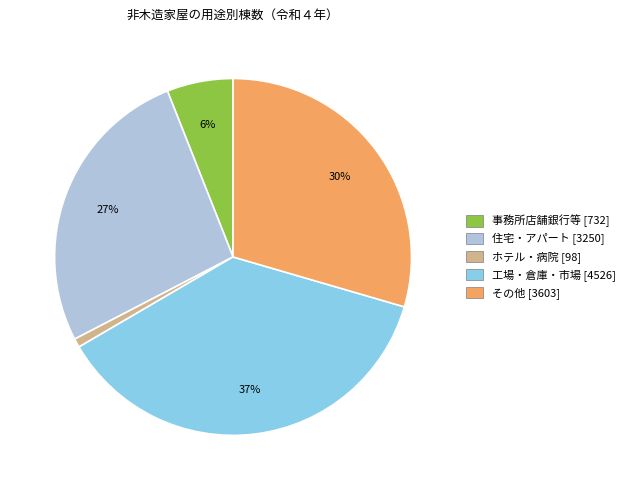

True or false: 工場・倉庫・市場 accounts for 23% of the total.

False